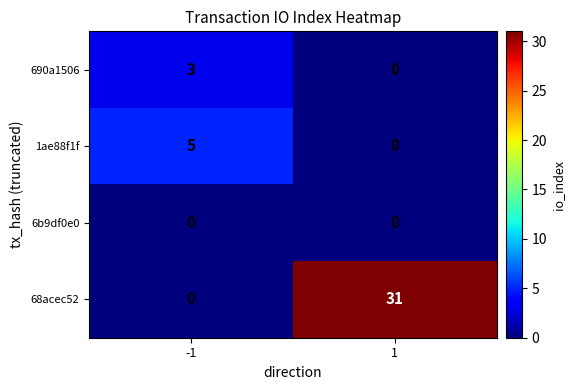

Reading left to right, list all the values displayed in this chart.

690a1506: 3	0
1ae88f1f: 5	0
6b9df0e0: 0	0
68acec52: 0	31